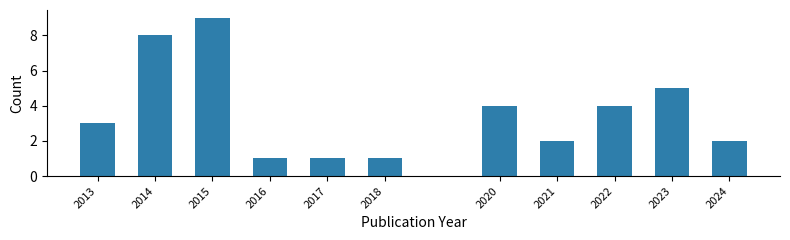

Reading left to right, what are all the values shown in this chart?

2013=3	2014=8	2015=9	2016=1	2017=1	2018=1	2020=4	2021=2	2022=4	2023=5	2024=2